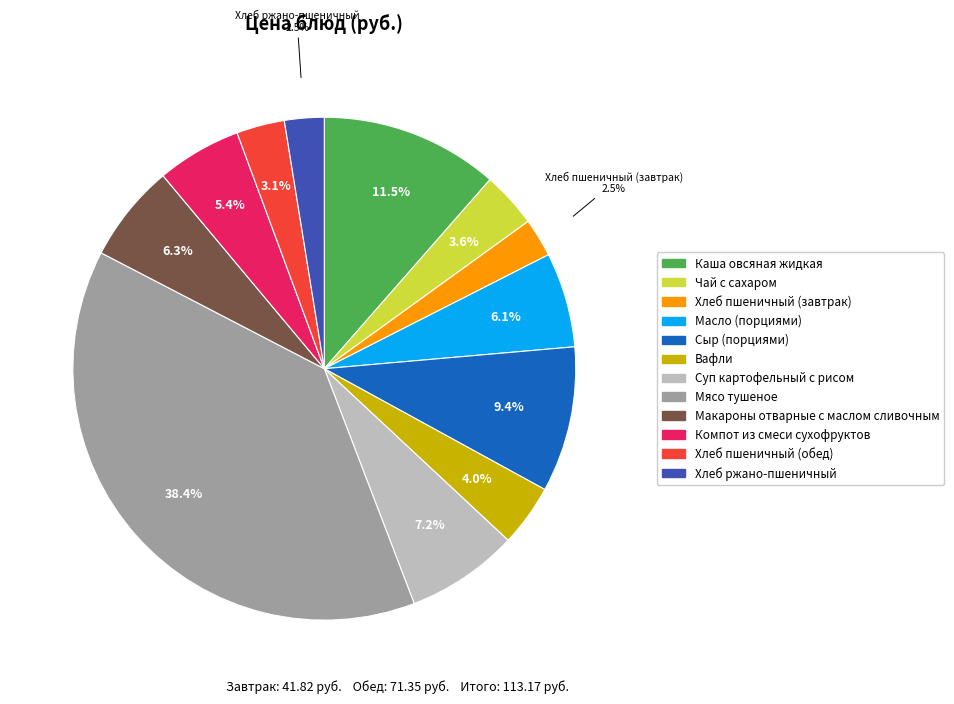

What is the largest slice in the pie chart?

Мясо тушеное